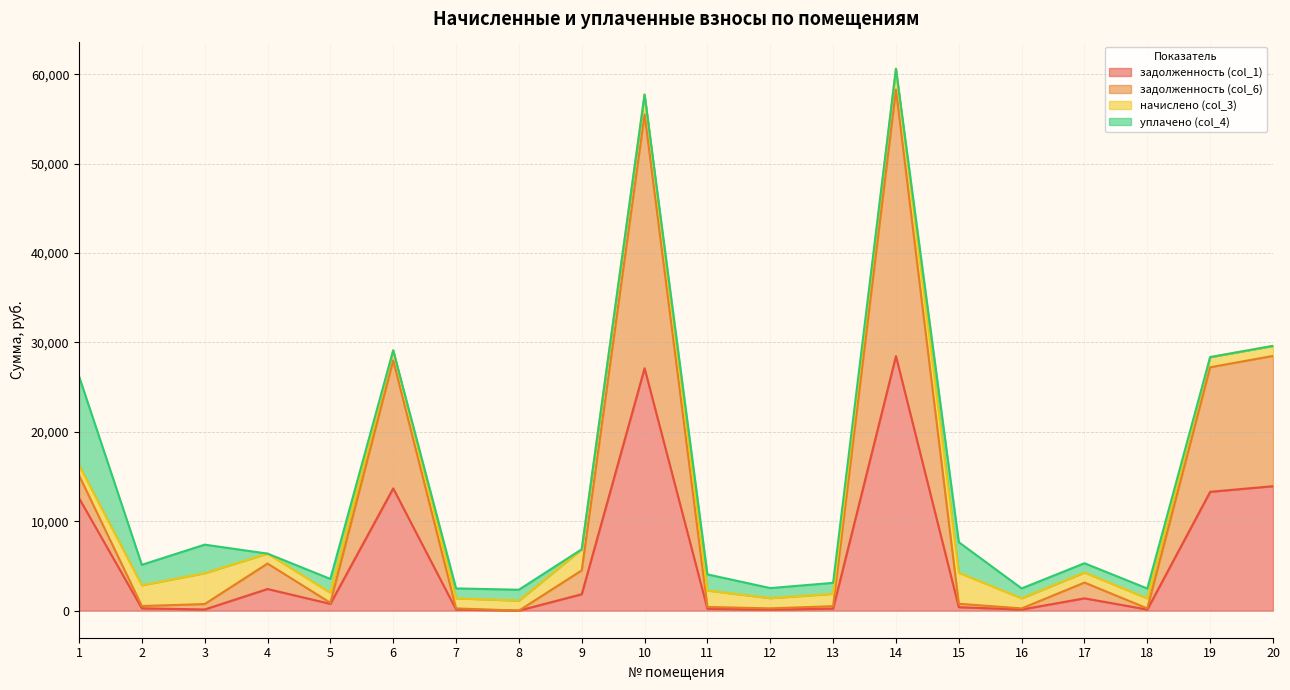

True or false: задолженность (col_6) and задолженность (col_1) intersect in this chart.

False